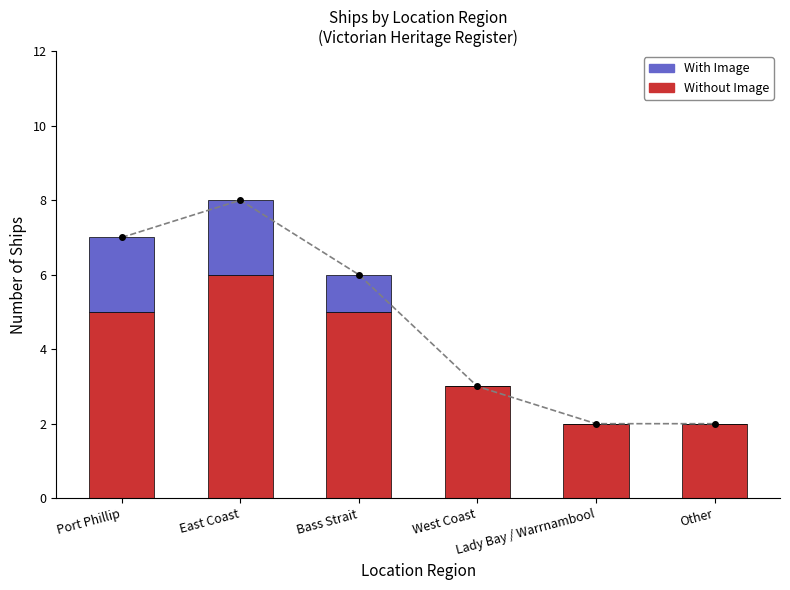

Is it true that With Image equals -1 at Lady Bay / Warrnambool?

False